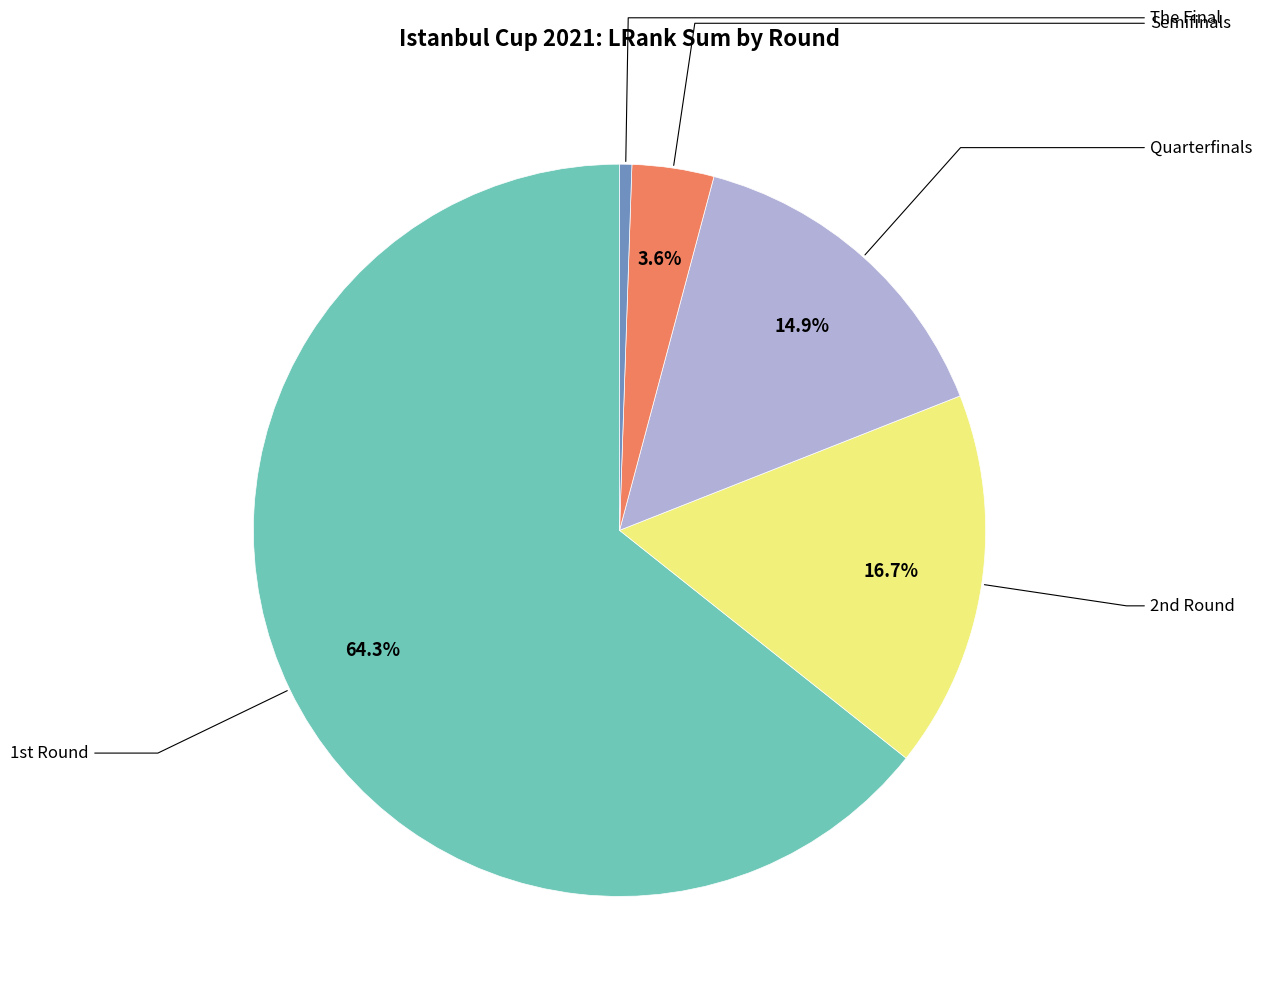

How many slices are in this pie chart?

5